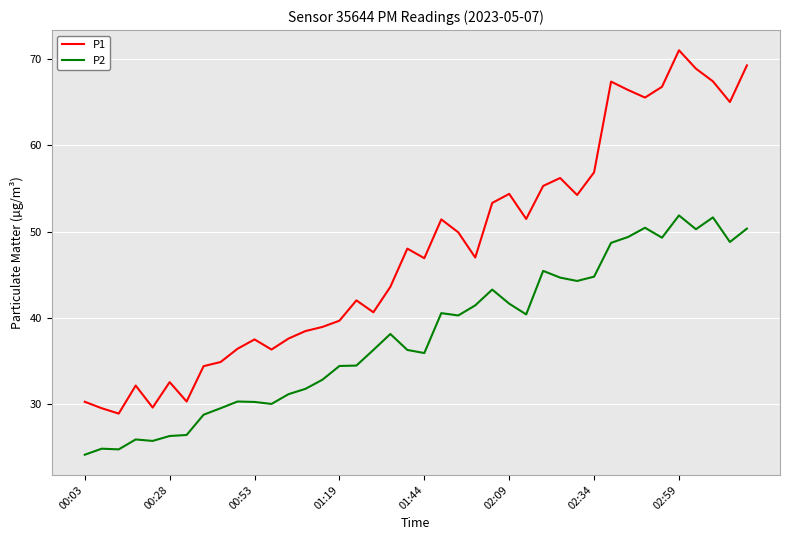

Rank the series by their average value, from highest to lowest.

P1, P2